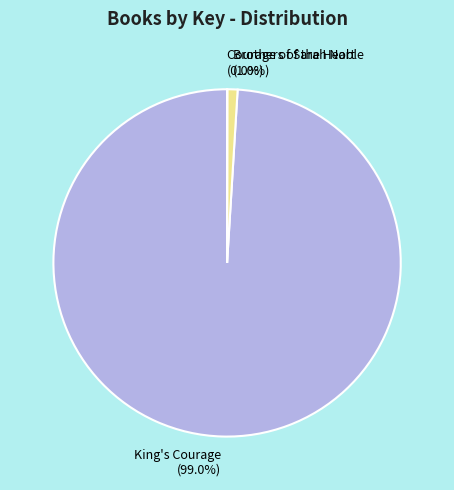

Which has a higher value, King's Courage or Brothers of the Heart?

King's Courage